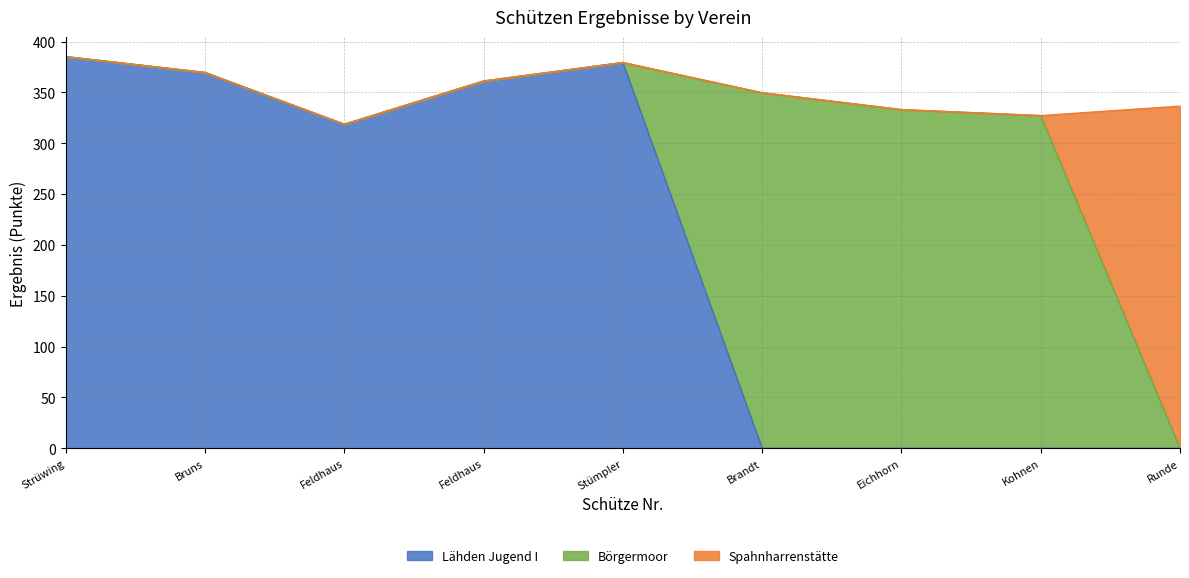

What are all the series names shown in the legend?

Lähden Jugend I, Börgermoor, Spahnharrenstätte